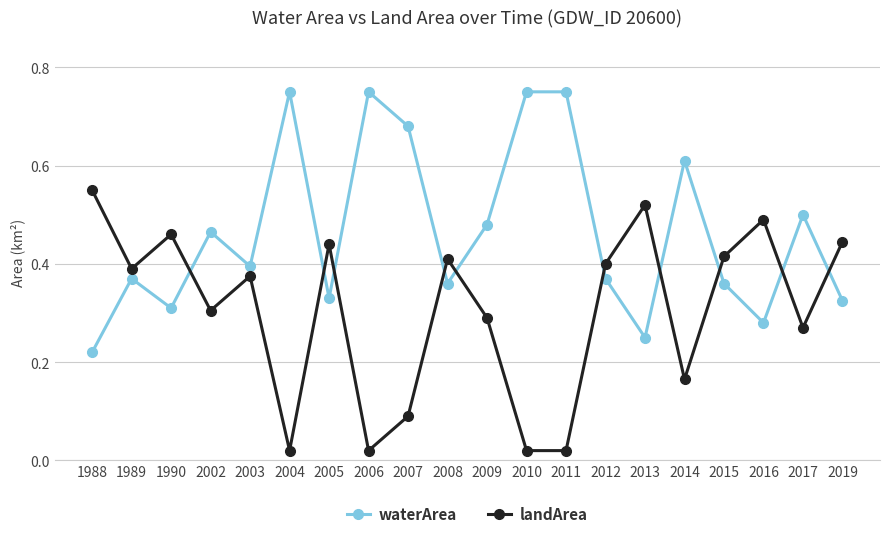

Which category has the highest value in the landArea series?

1988